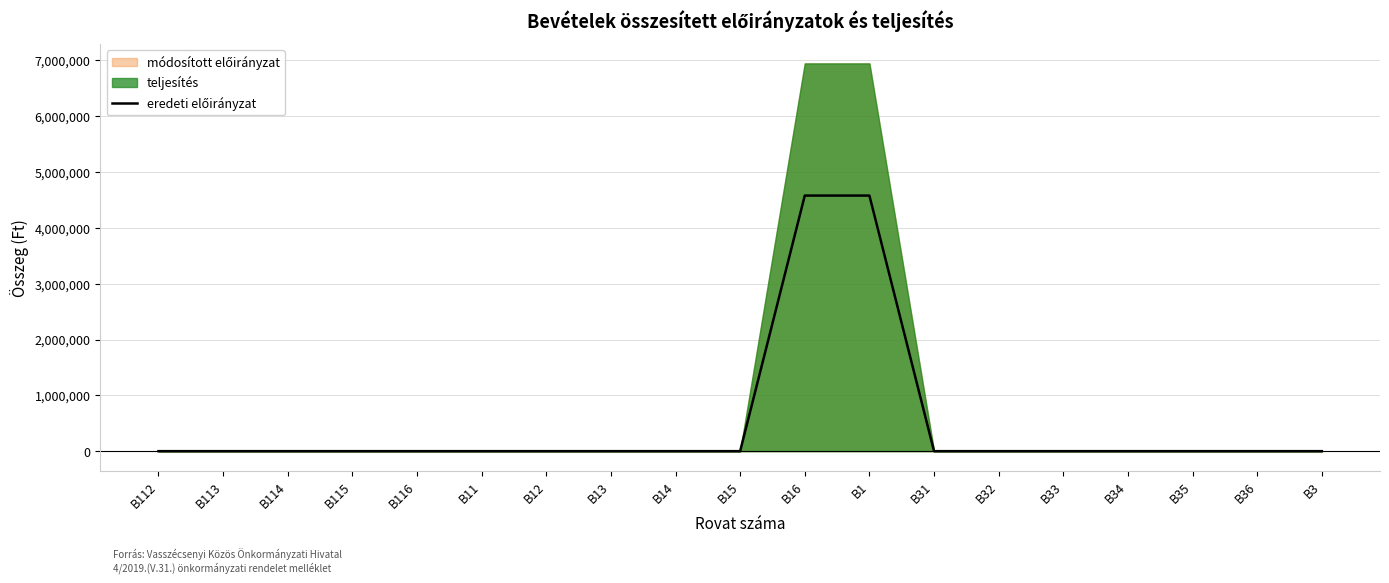

What is the label of the 9th point from the right?

B16